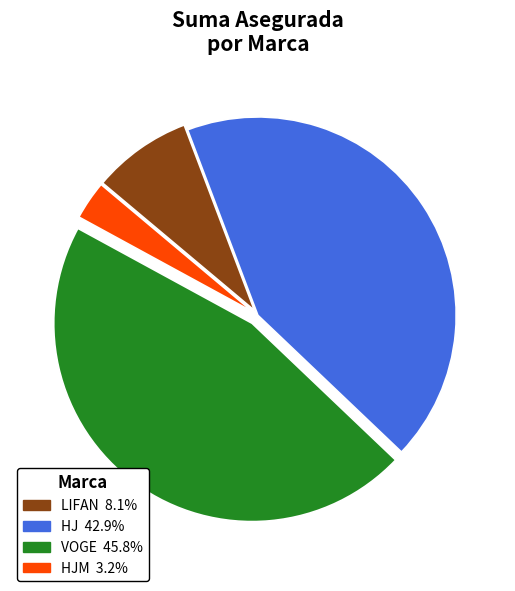

Does any single category account for the majority?

No